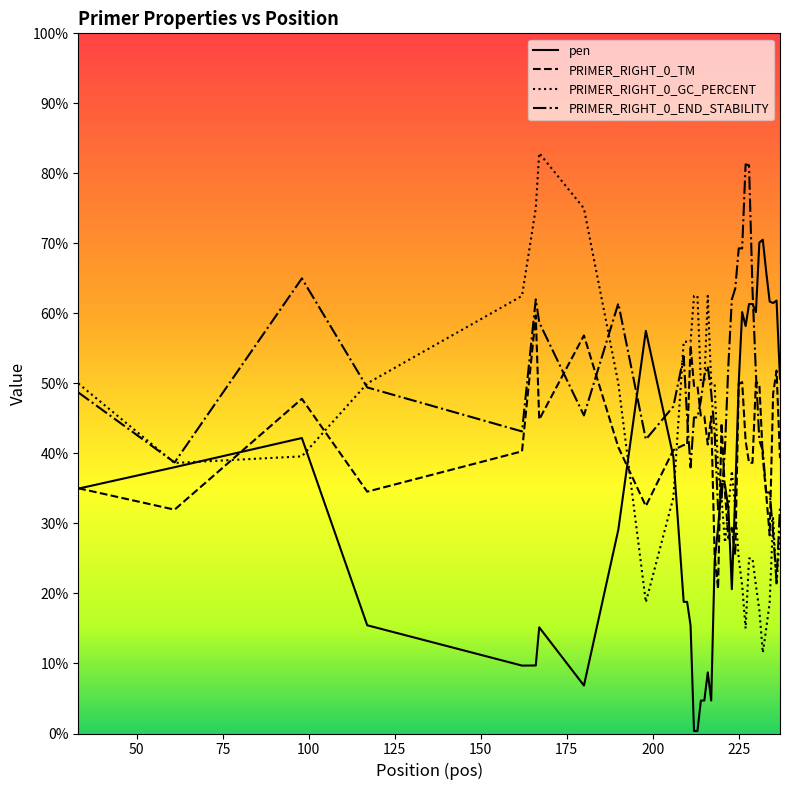

What is the maximum value for PRIMER_RIGHT_0_END_STABILITY?

81.3